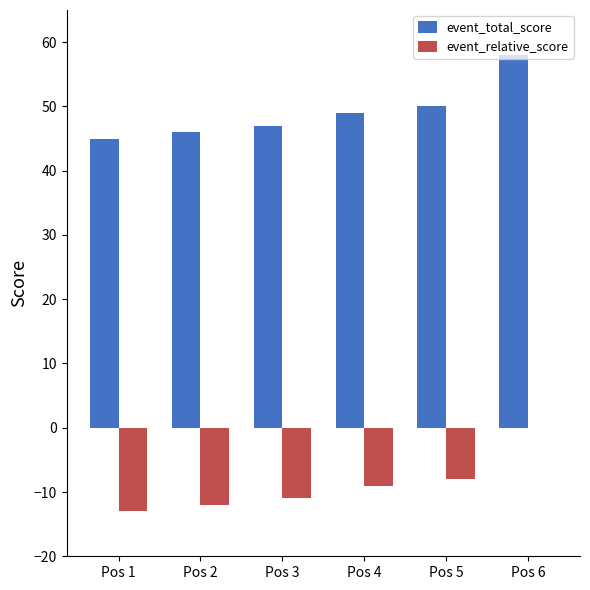

At which category is the sum across all series the highest?

Pos 6